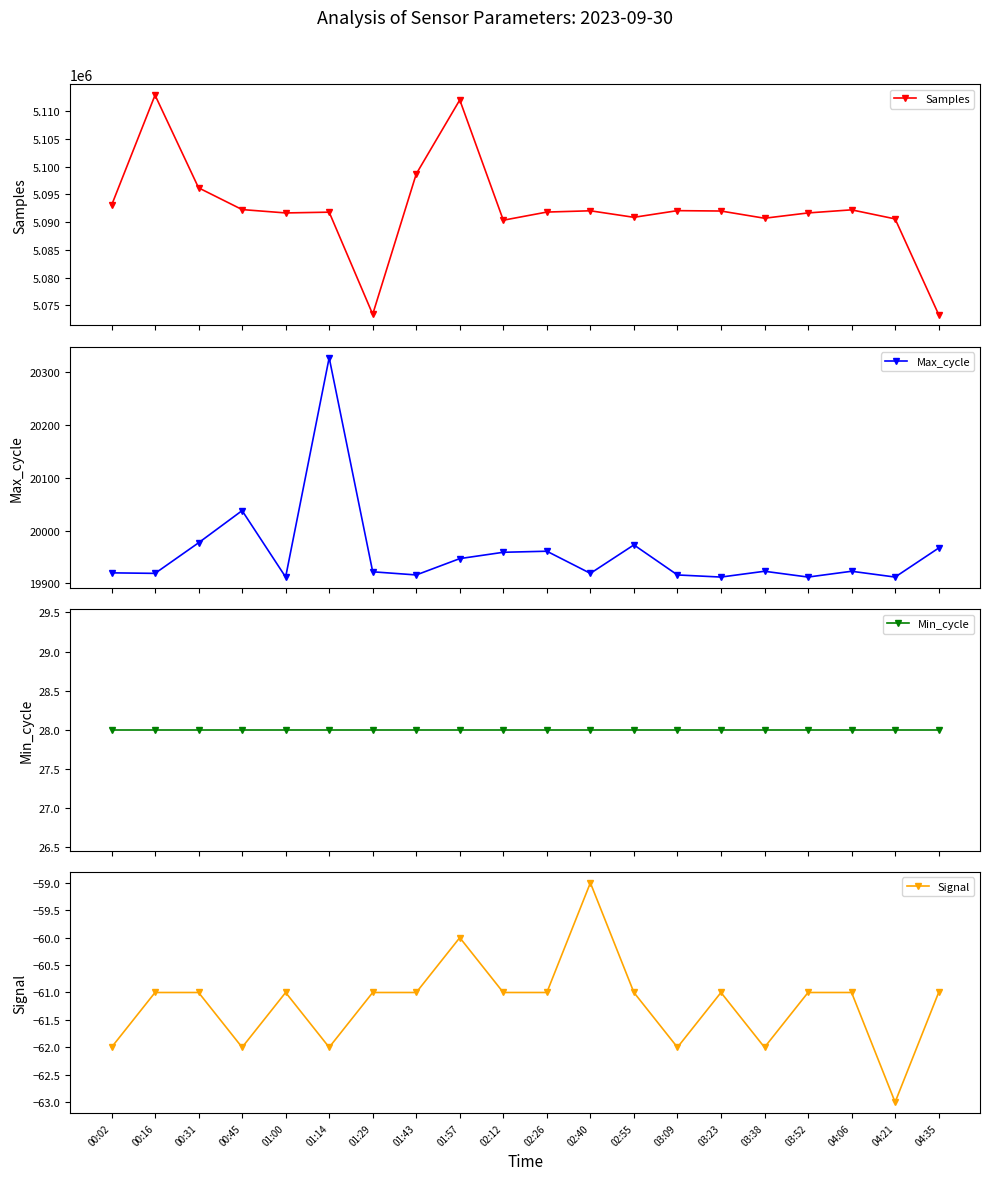

What is the value of the Max_cycle point at the 10th from the left?

19959